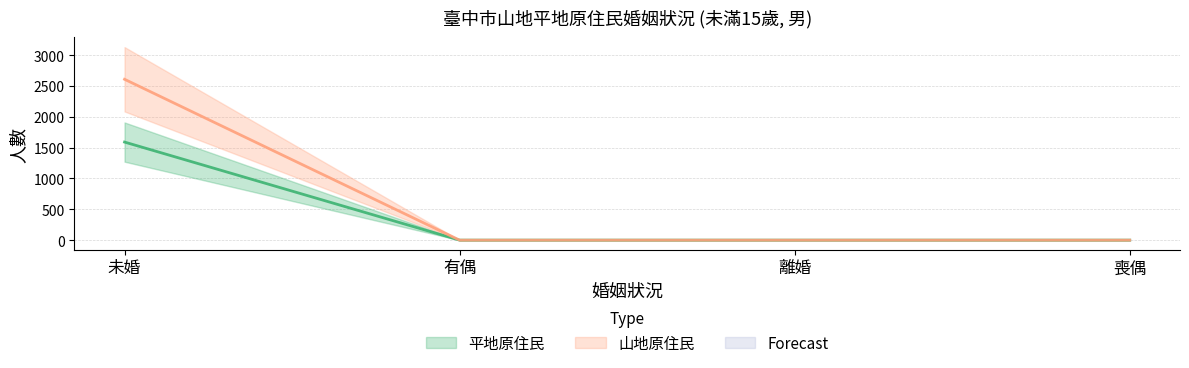

Between 有偶 and 未婚, which is larger?

未婚